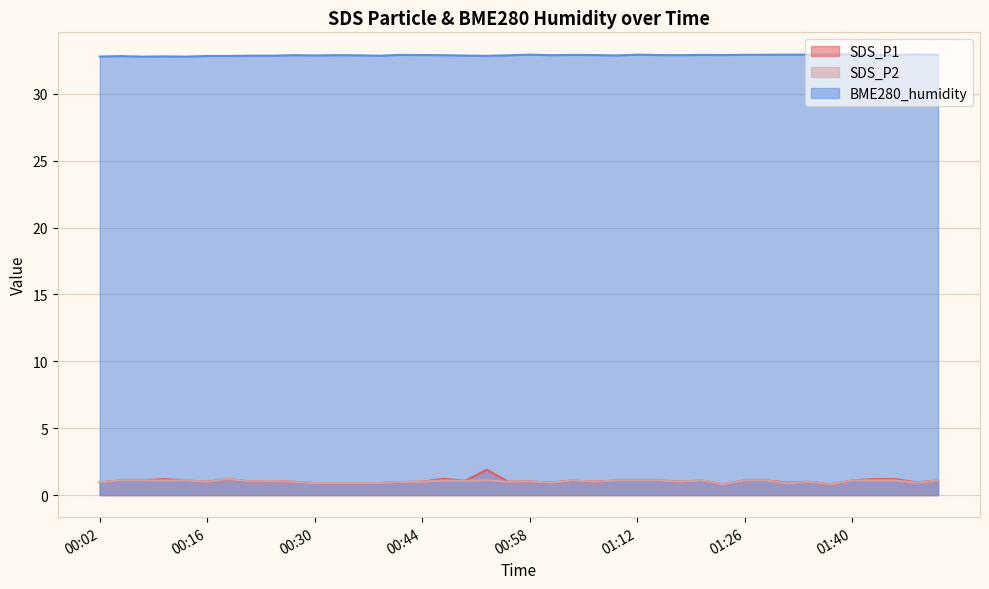

What is the spread (max minus min) of values at 01:32?

32.0